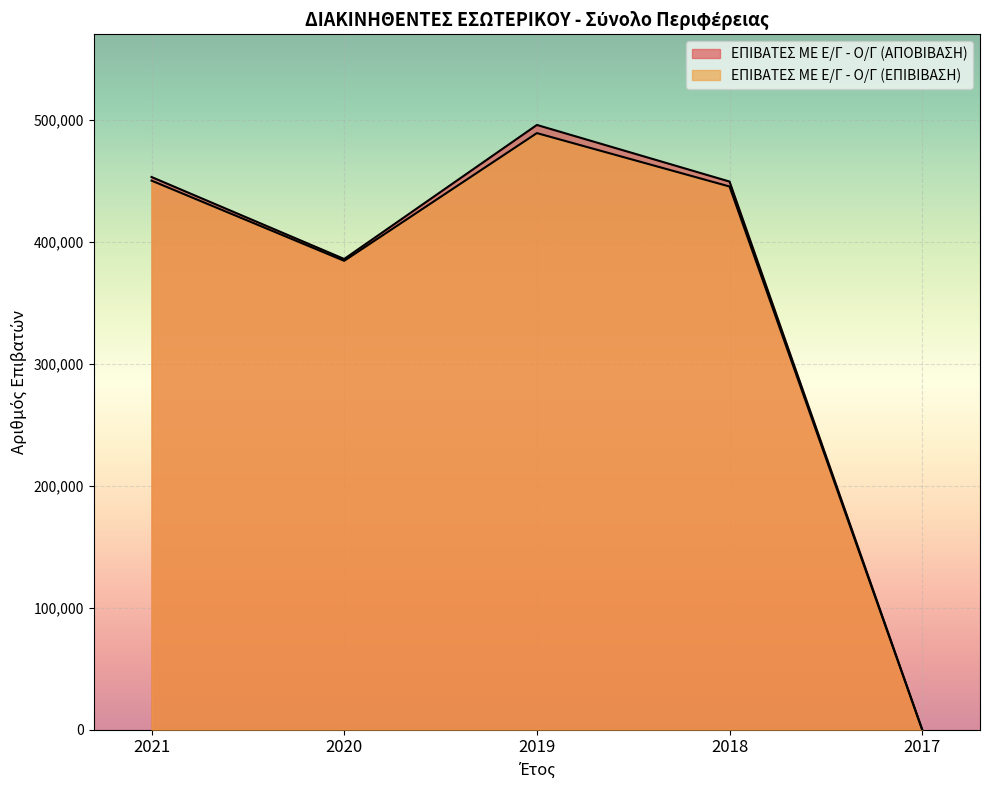

At how many categories does at least one series exceed 148935?

4